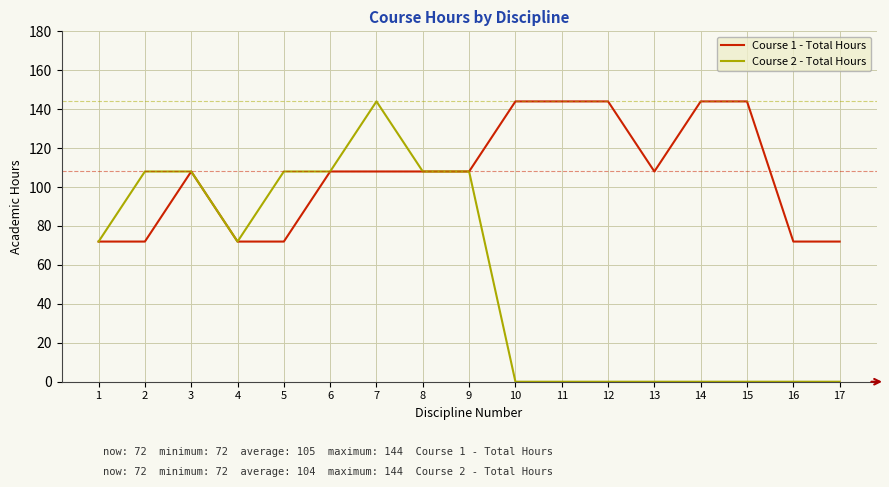

The Course 2 - Total Hours series shows 97 at 12. True or false?

False